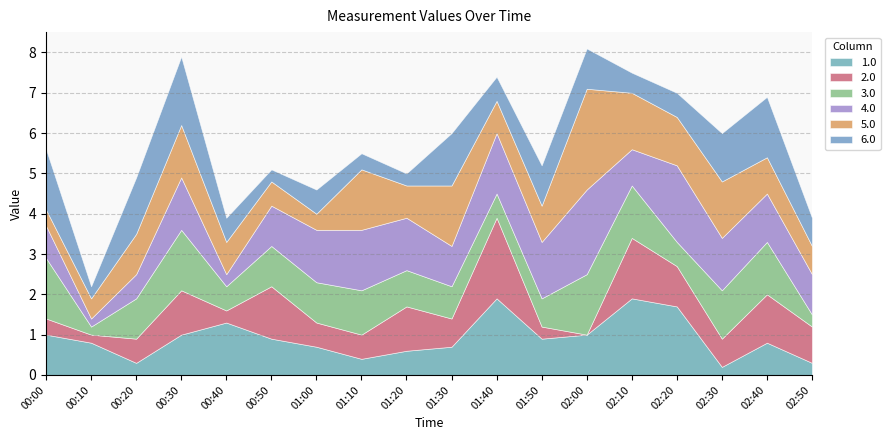

How many interior local peaks does the 5.0 series have?

5